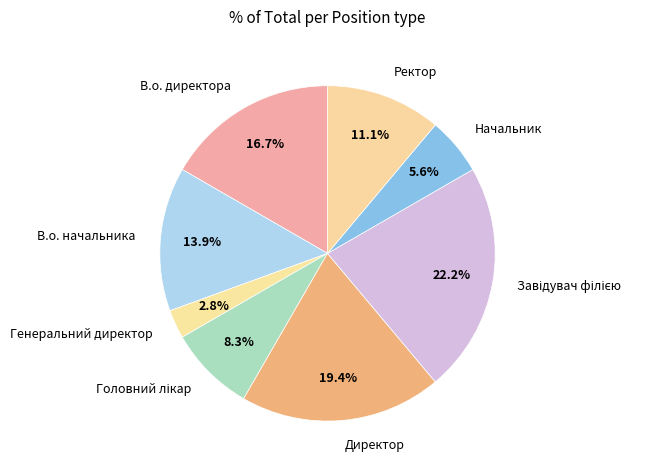

What percentage is the В.о. начальника slice, to the nearest percent?

14%